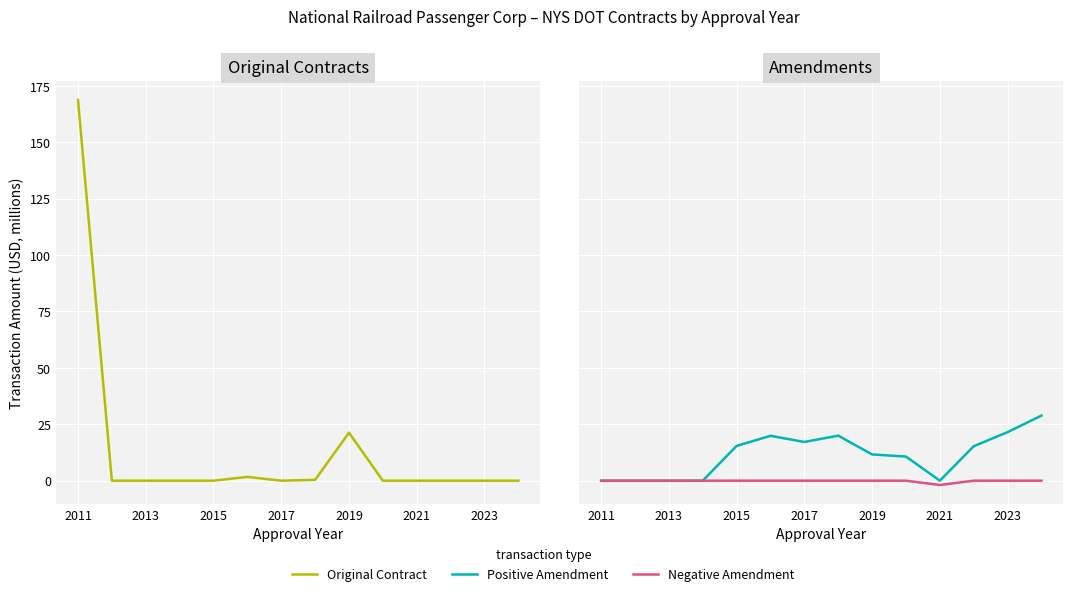

What is the minimum value shown in the chart?

-1.9